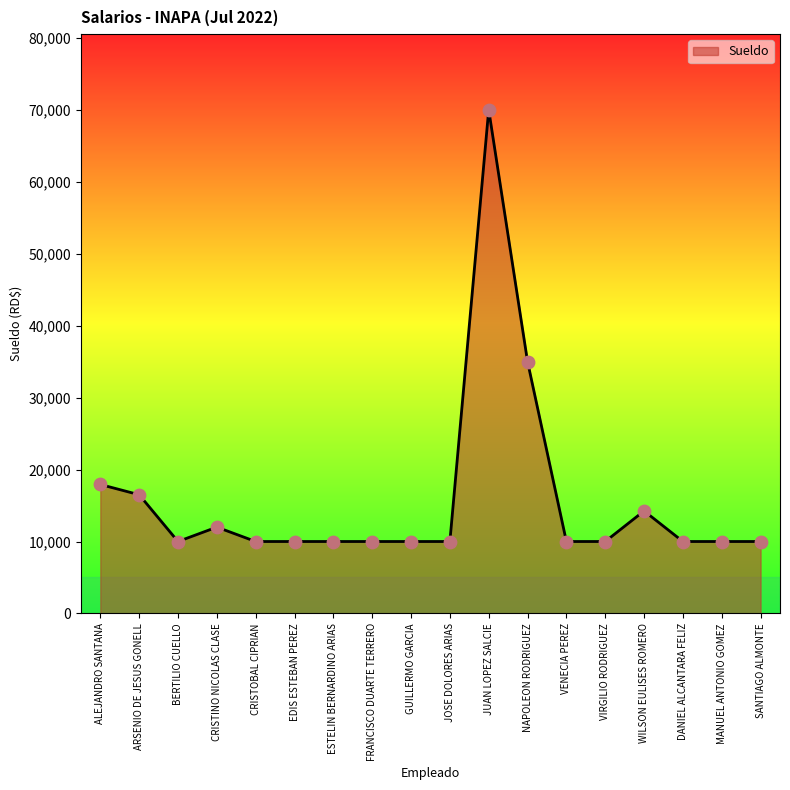

What is the change in value from CRISTINO NICOLAS CLASE to JUAN LOPEZ SALCIE?

+58000.0